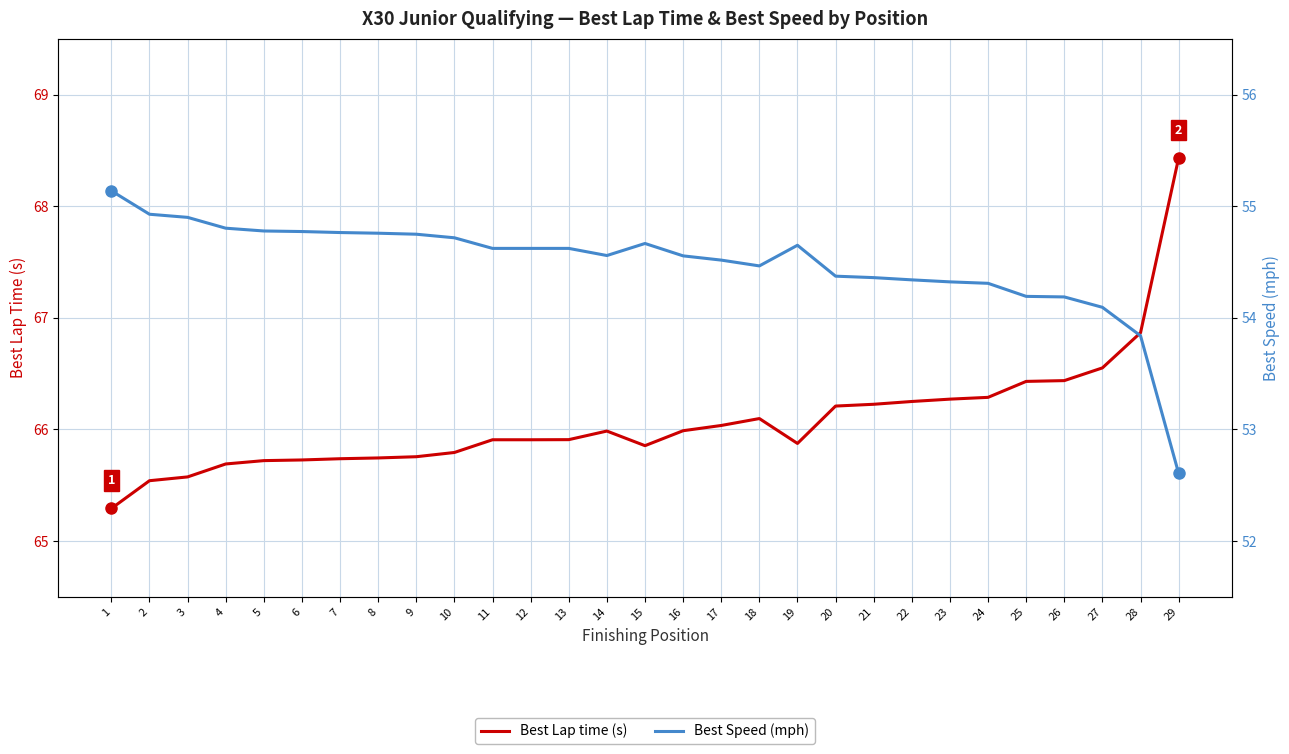

Where is the first local minimum for Best Lap time (s)?

15